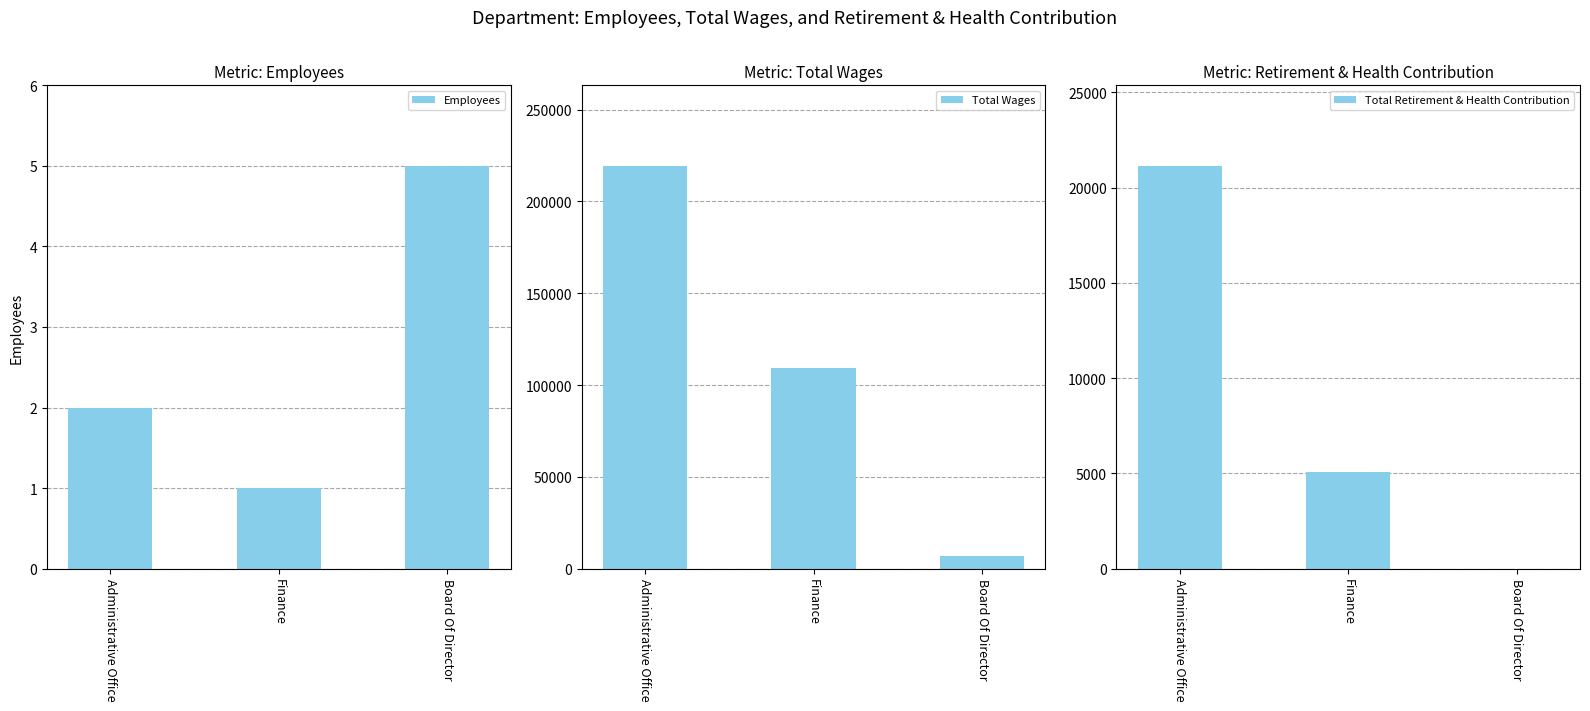

How many data points does each series have?

3